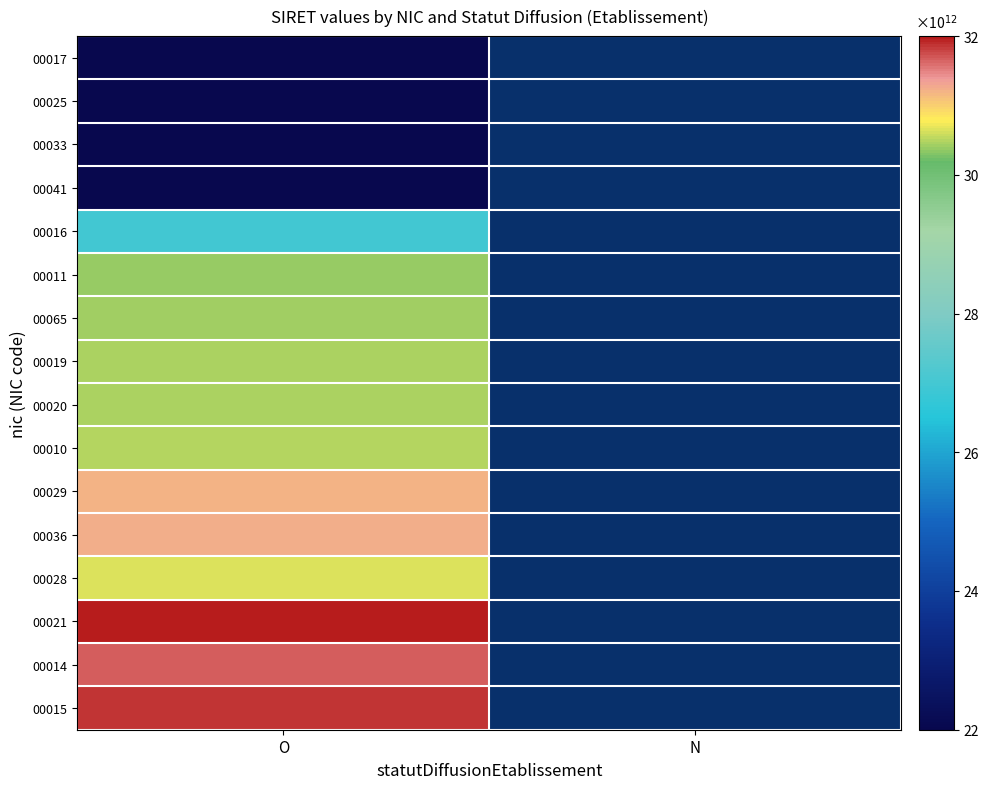

How many categories are shown in the chart?

2